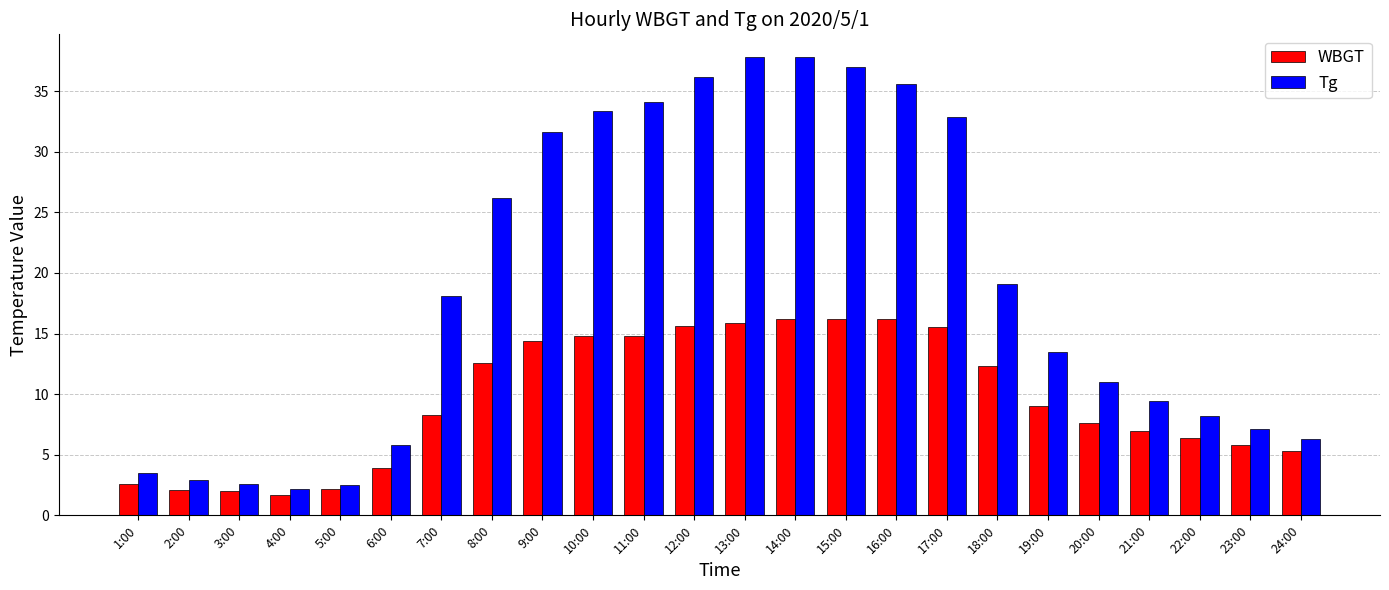

How many groups of bars are there?

24